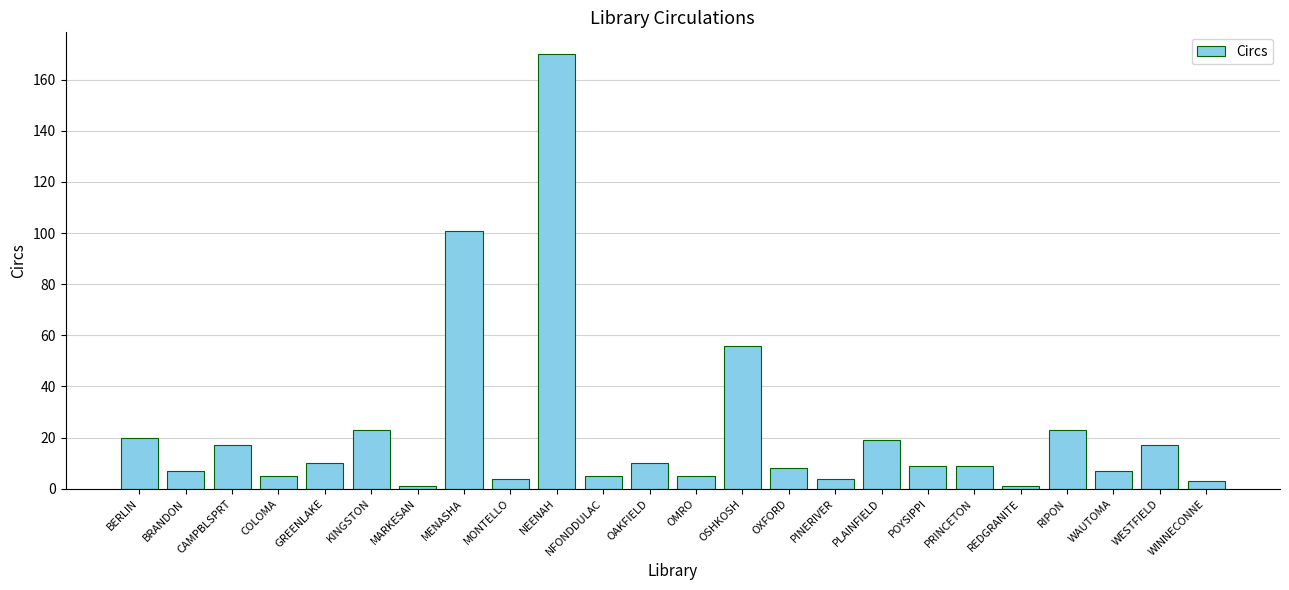

How many series are shown in this chart?

1